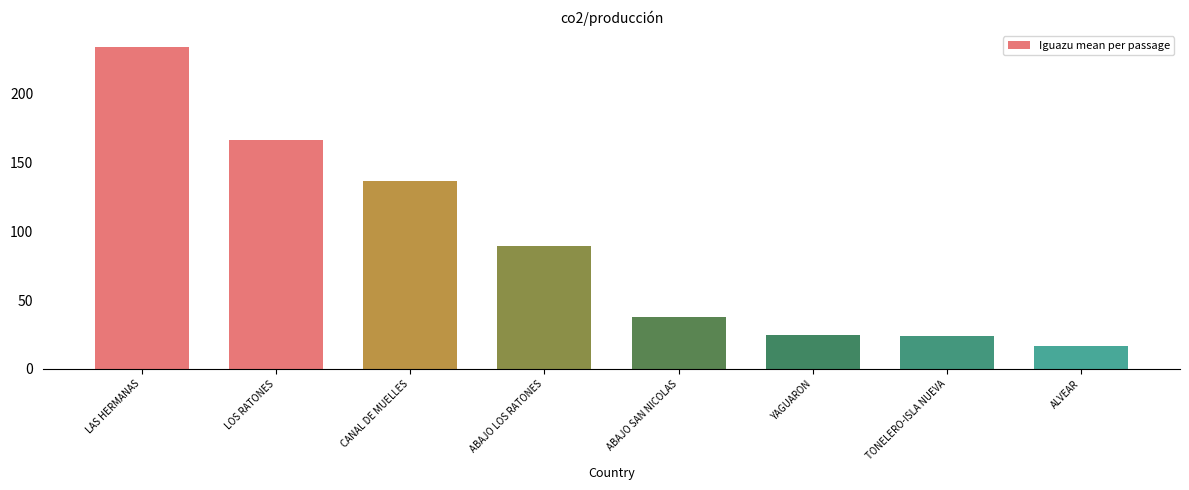

The chart shows a value of 136.3 at CANAL DE MUELLES. True or false?

True